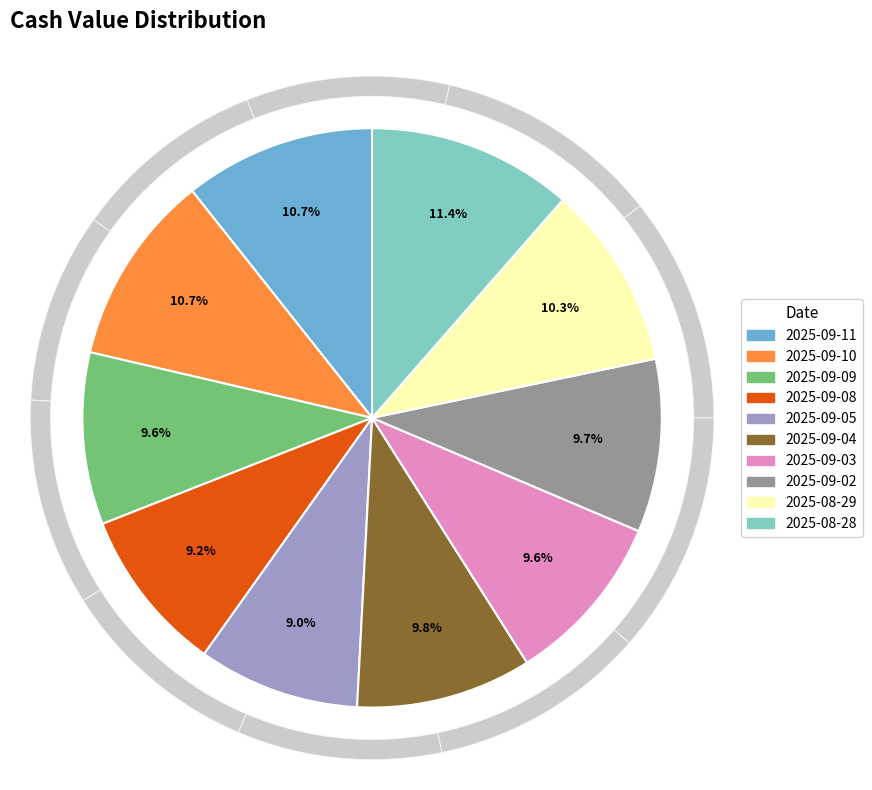

Which slice is the largest?

2025-08-28